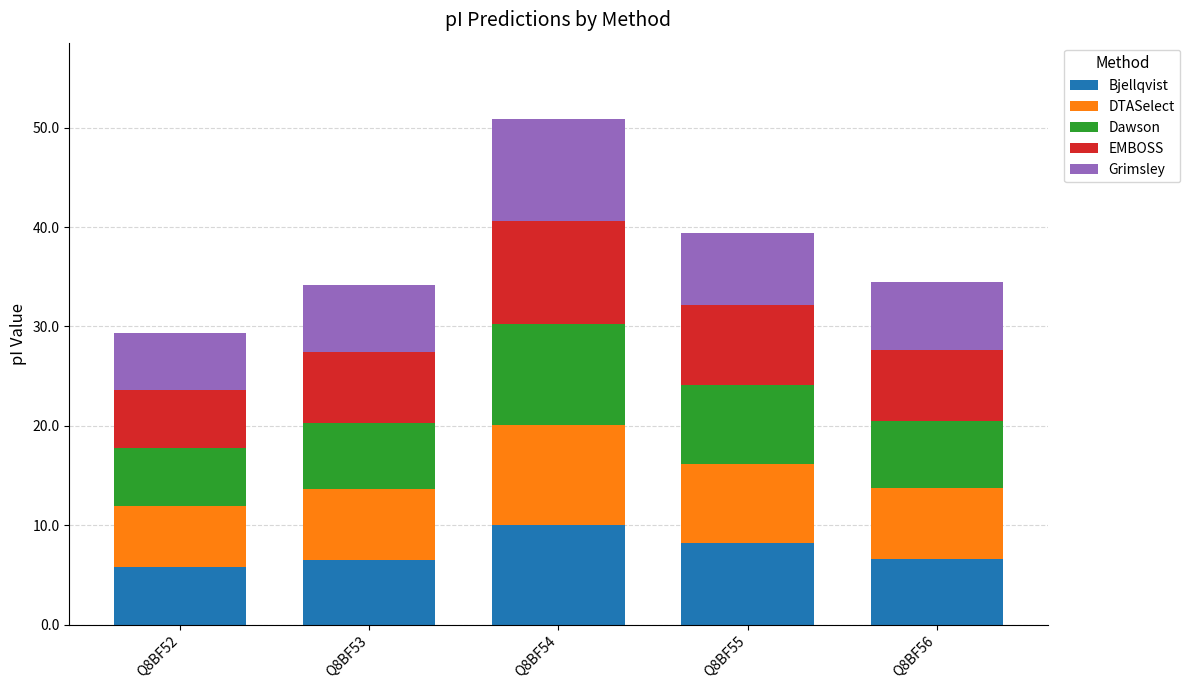

What is the difference between the maximum and second lowest values in the Bjellqvist series?

3.5